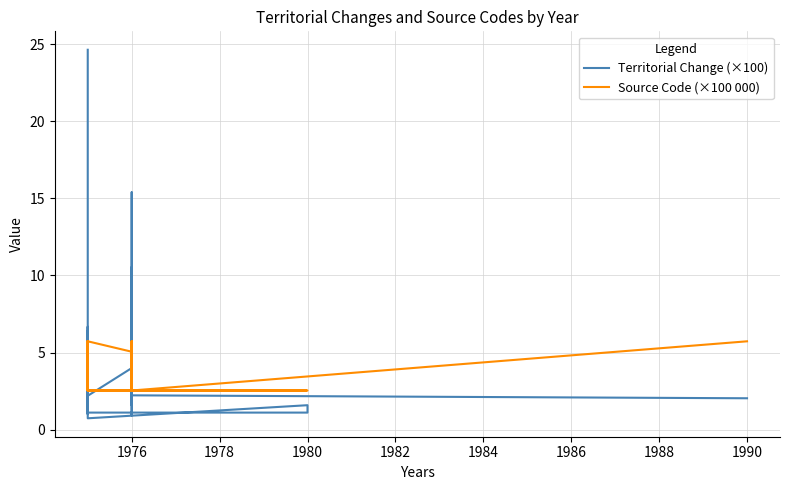

Is this an area chart (filled region under the line)?

No